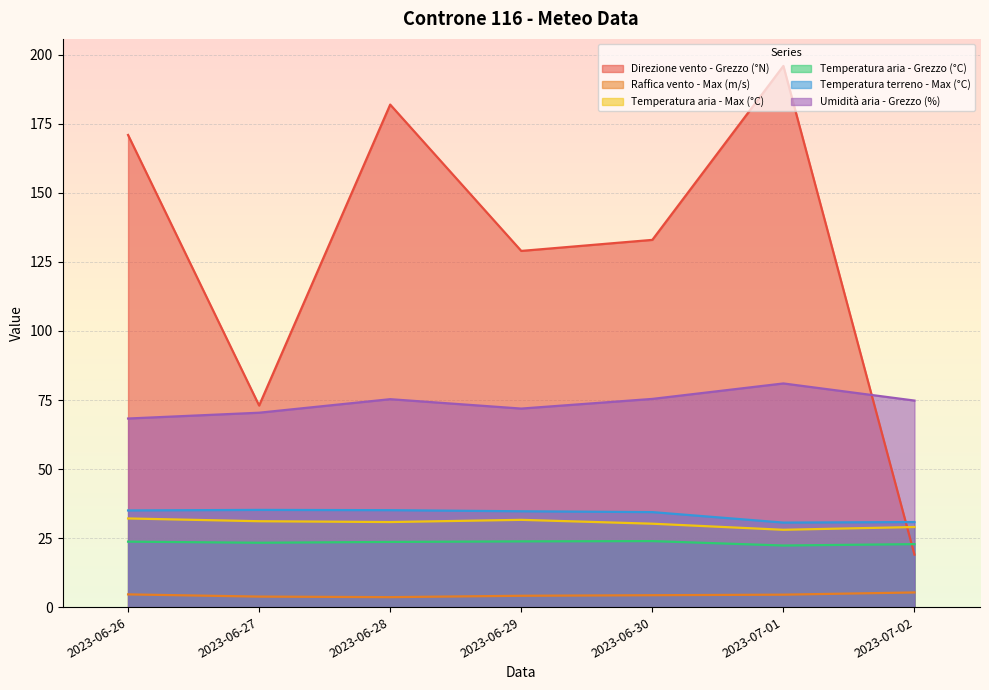

How many categories are shown in the chart?

7